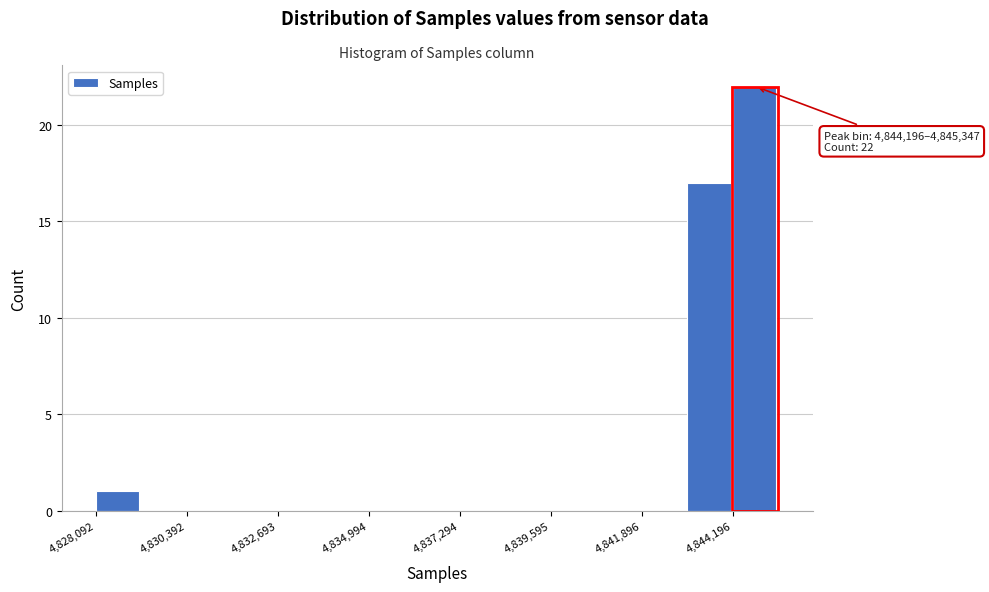

Around what value on the x-axis is the tallest bar? Give the approximate position of its centre, as read against the axis.

4844500